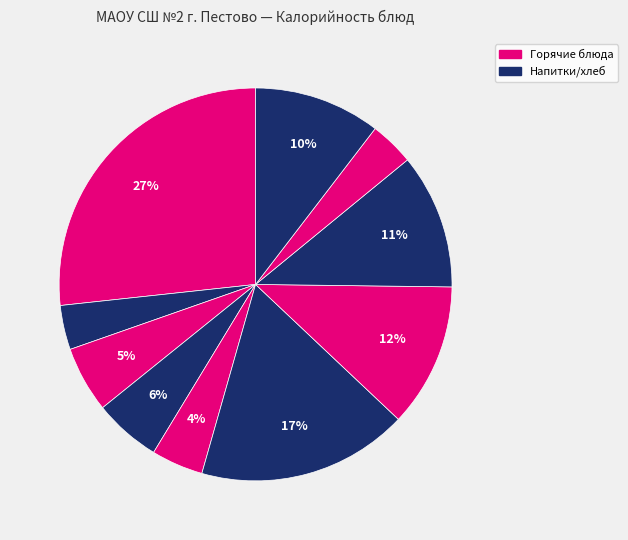

Which slice is the largest?

каша геркулесовая